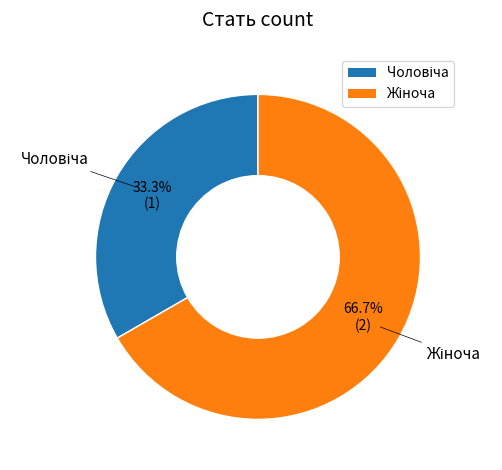

Is there a majority slice in this chart?

Yes